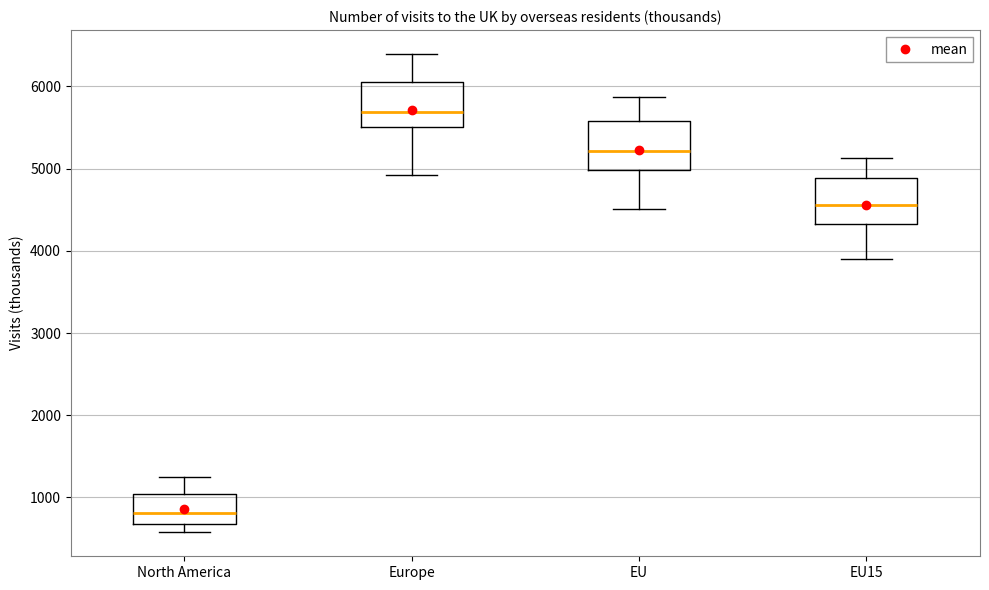

Which box has the lowest median line?

North America